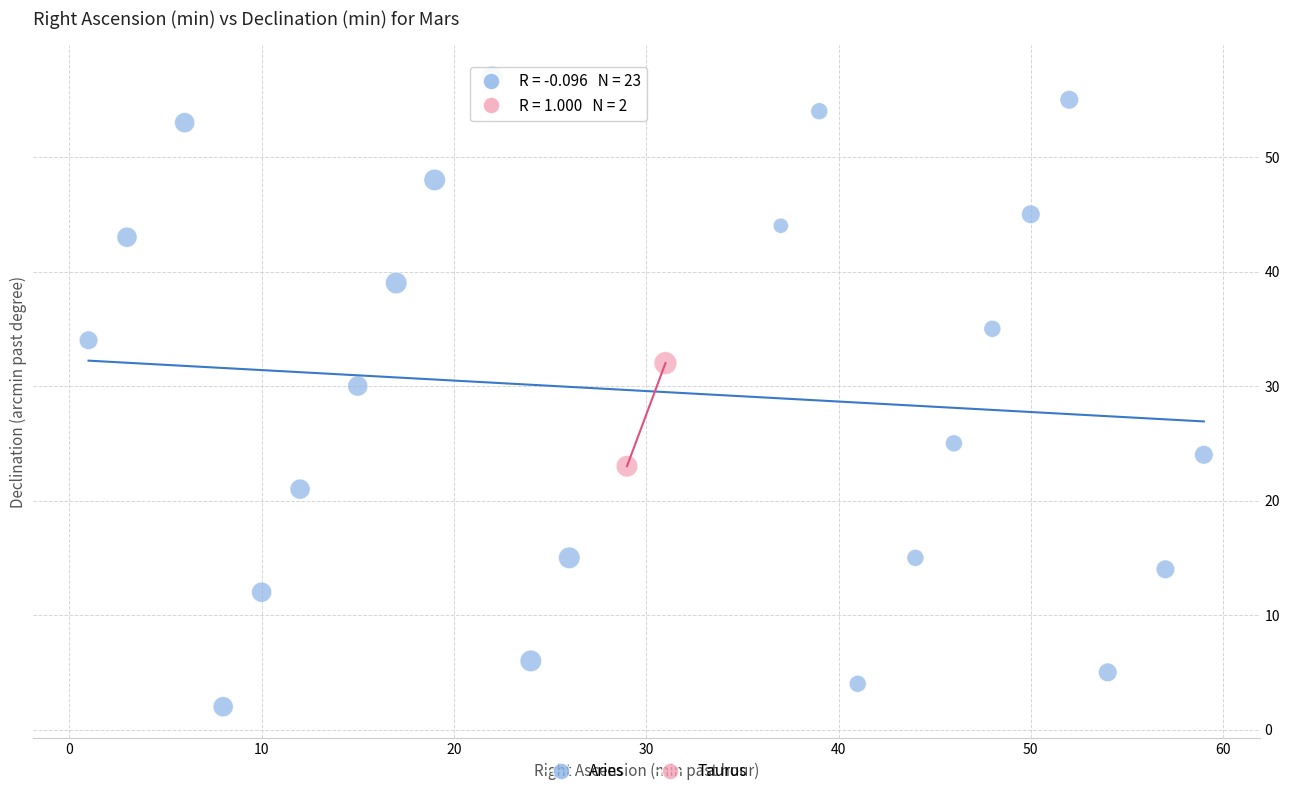

Which series reaches the minimum Y coordinate?

Aries